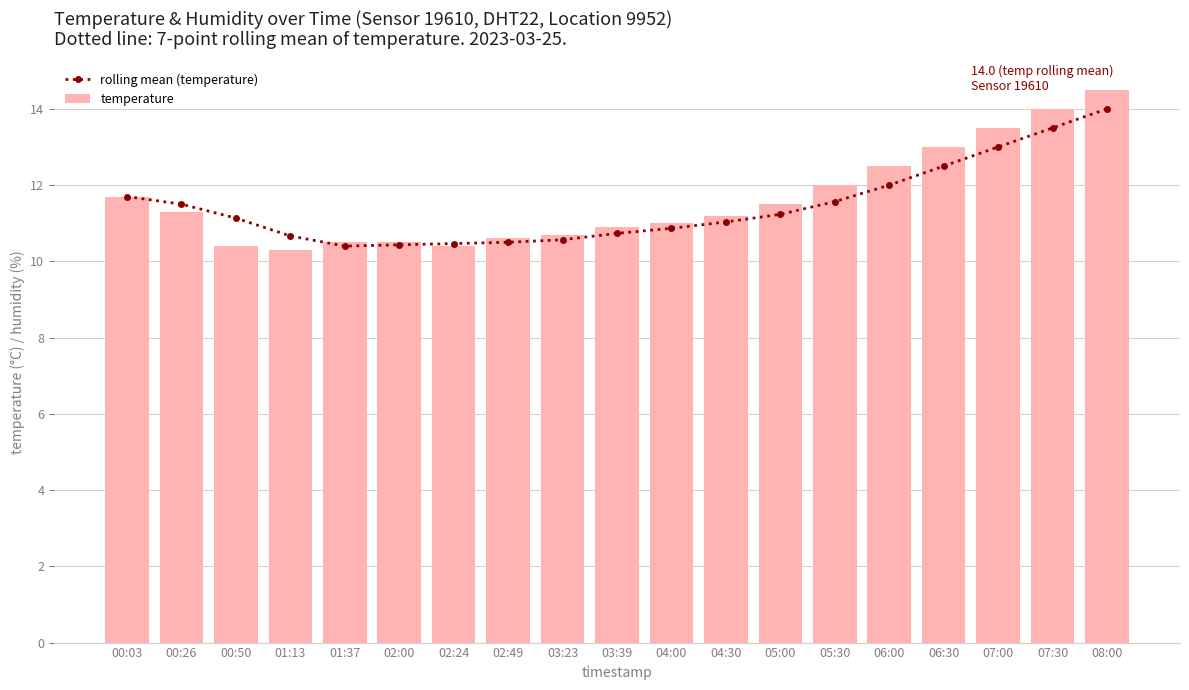

What is the average value of the rolling mean (temperature) series?

11.5